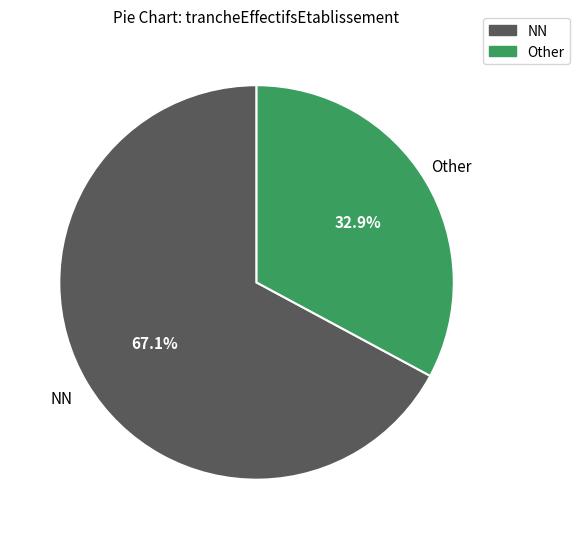

Is there any slice that represents more than half of the pie?

Yes